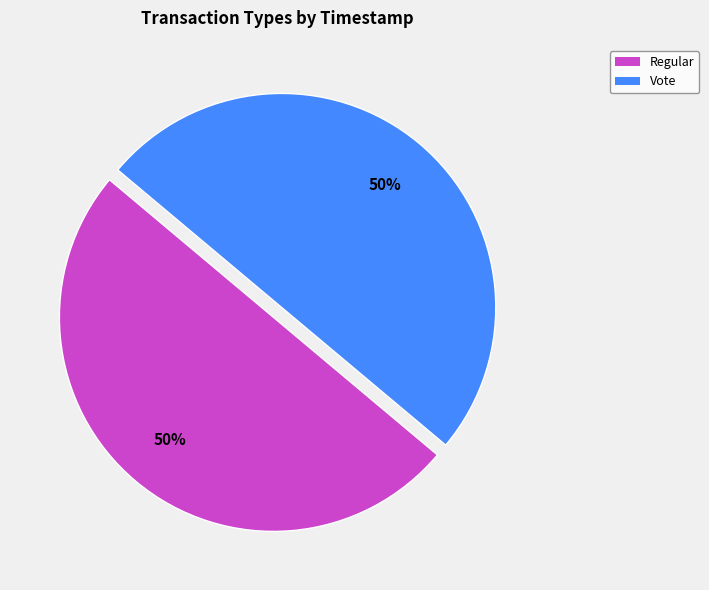

Combined, do Regular and Vote account for over 50%?

Yes